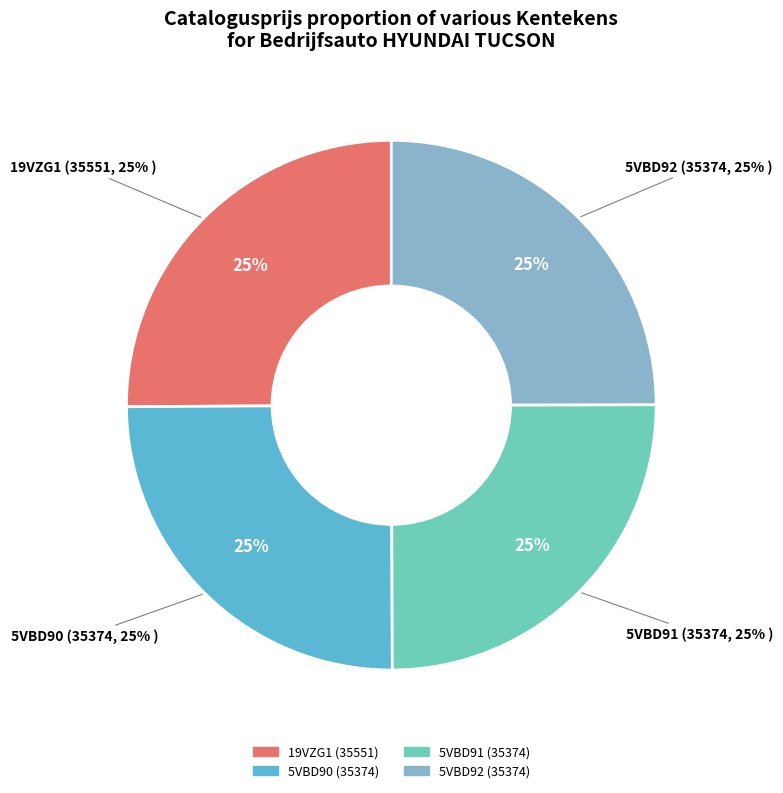

Which slice is the smallest?

5VBD90